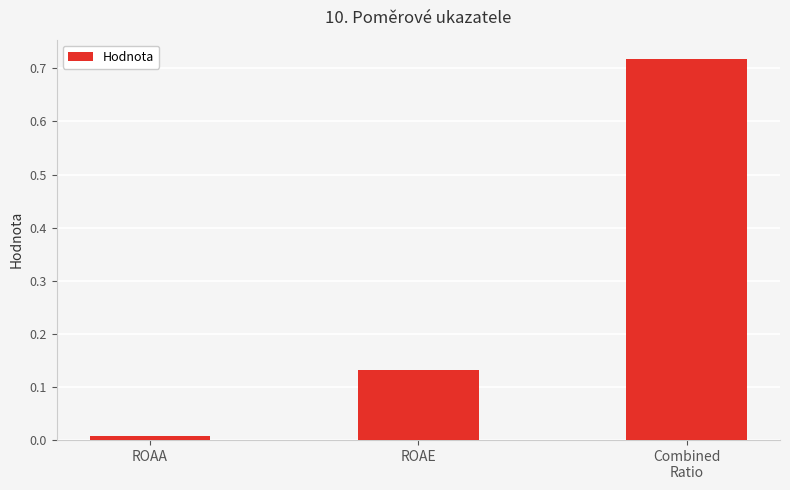

True or false: the data shows 0.0 at ROAA.

True